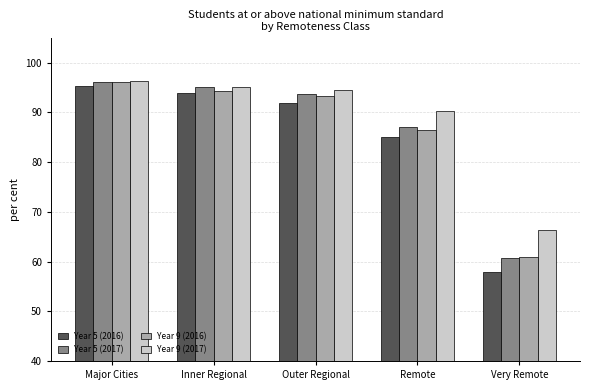

Which series has the largest total across all categories?

Year 9 (2017)